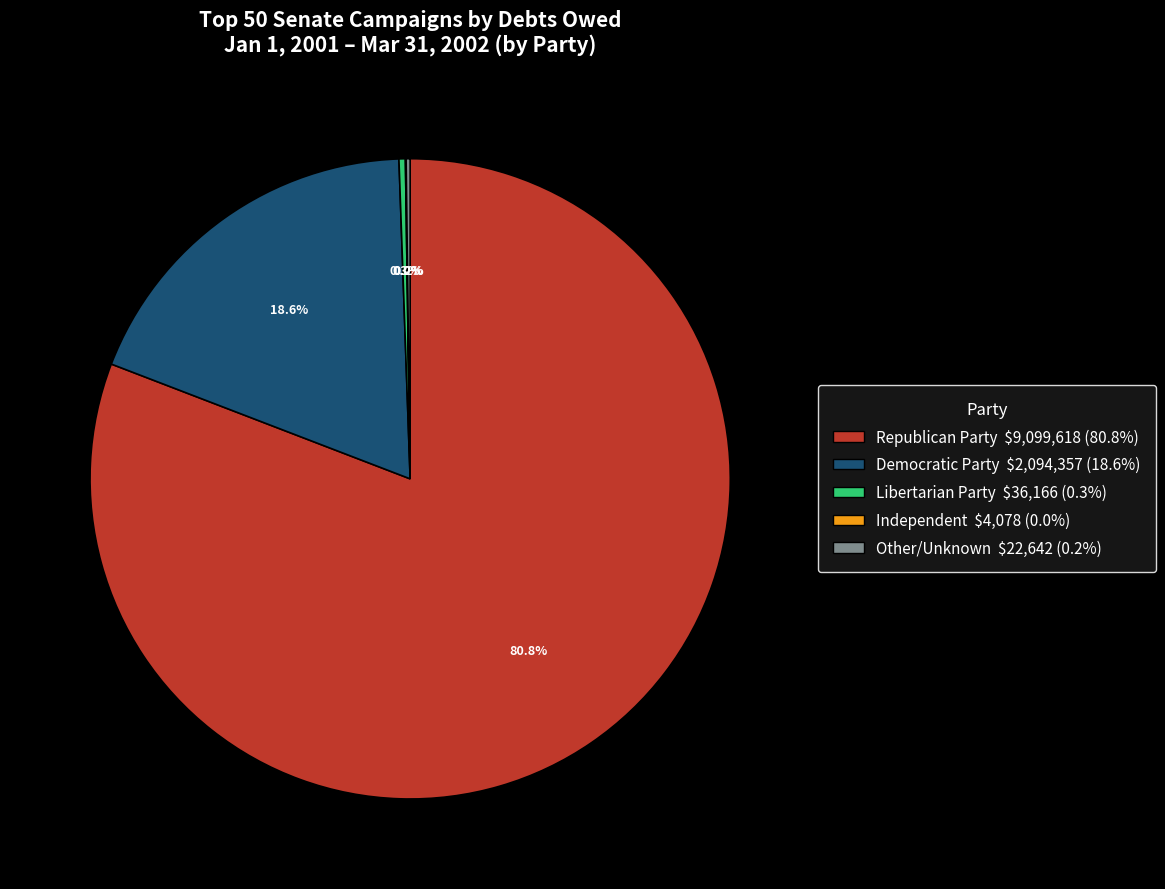

What is the largest slice in the pie chart?

Republican Party